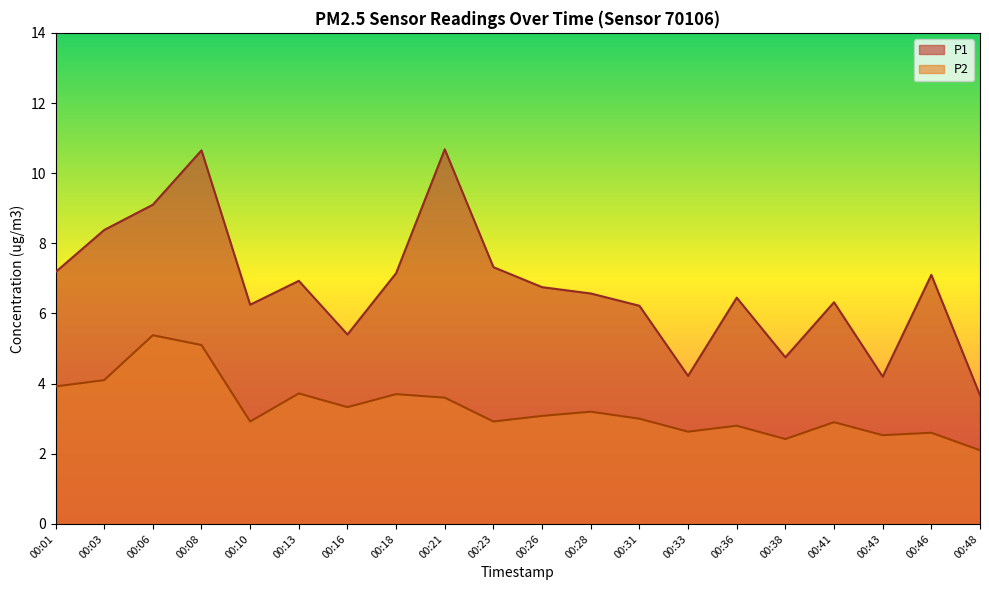

Does the chart have visible grid lines?

No